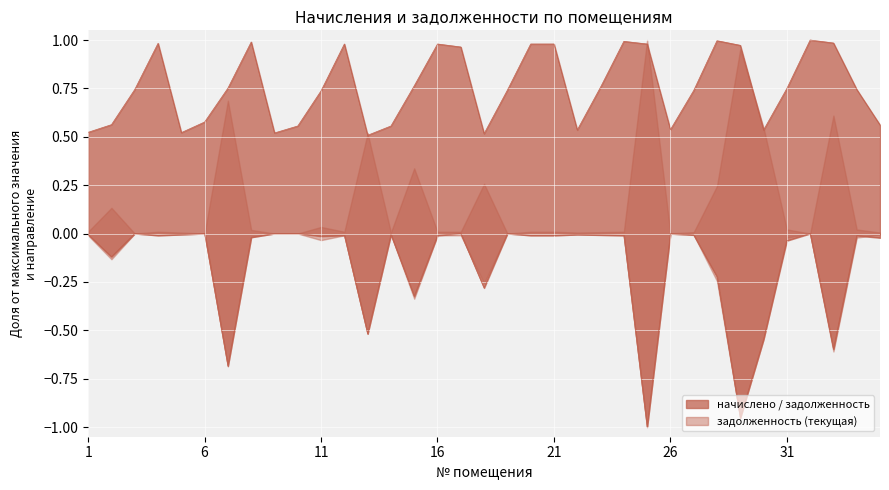

In задолженность (текущая), how many points are higher than both neighbors (excluding endpoints)?

10